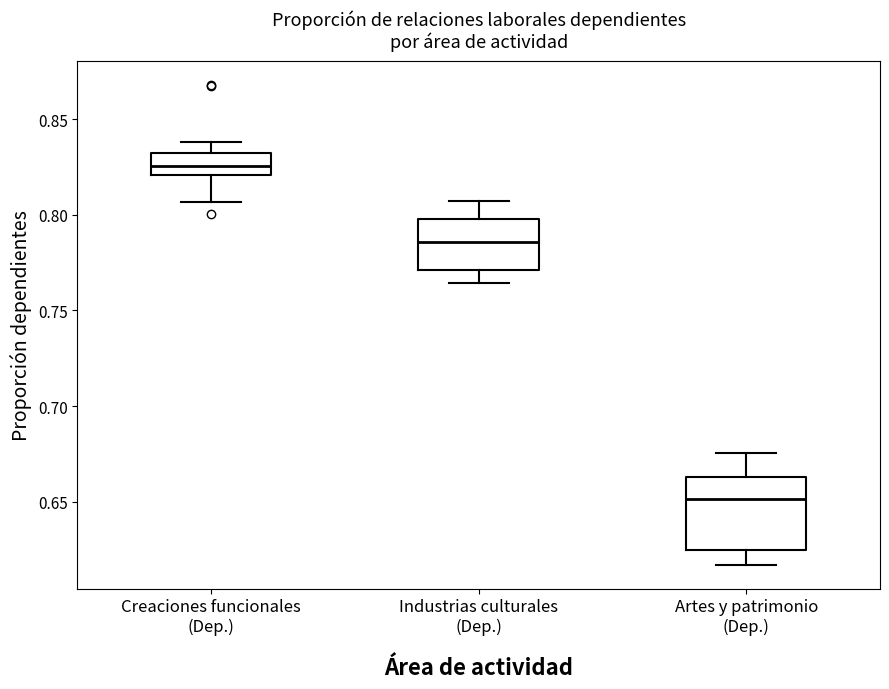

Which box's median line is the highest?

Creaciones funcionales (Dep.)